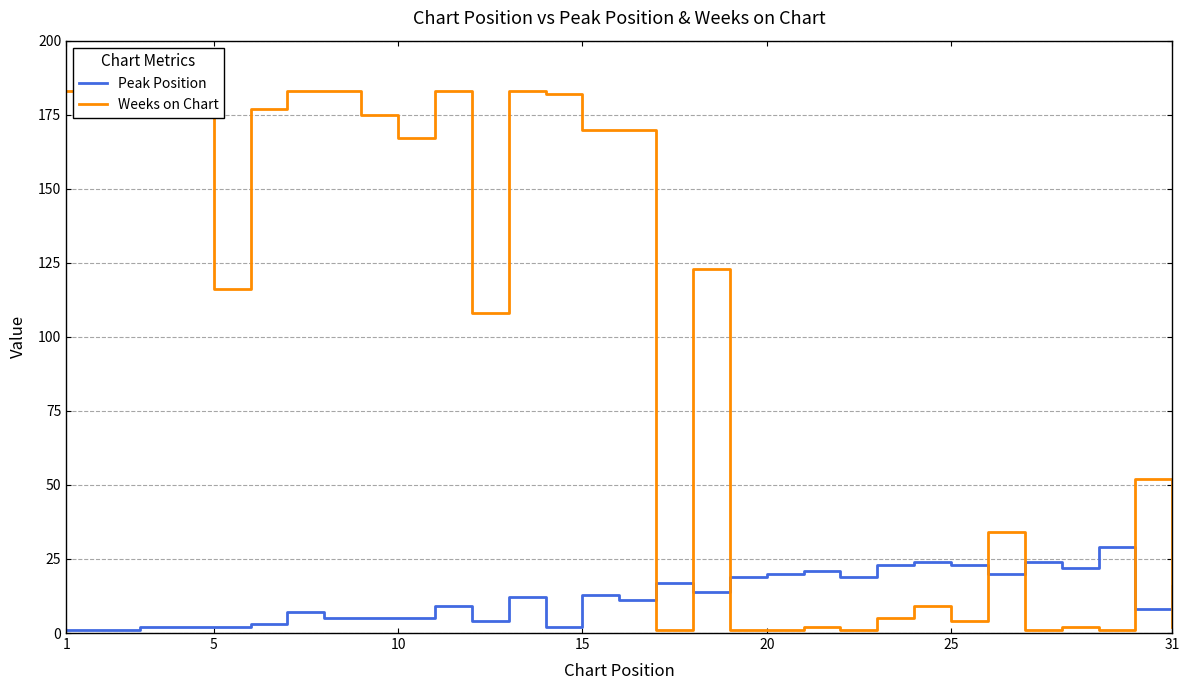

True or false: Peak Position has a value of 13 at 15.

True